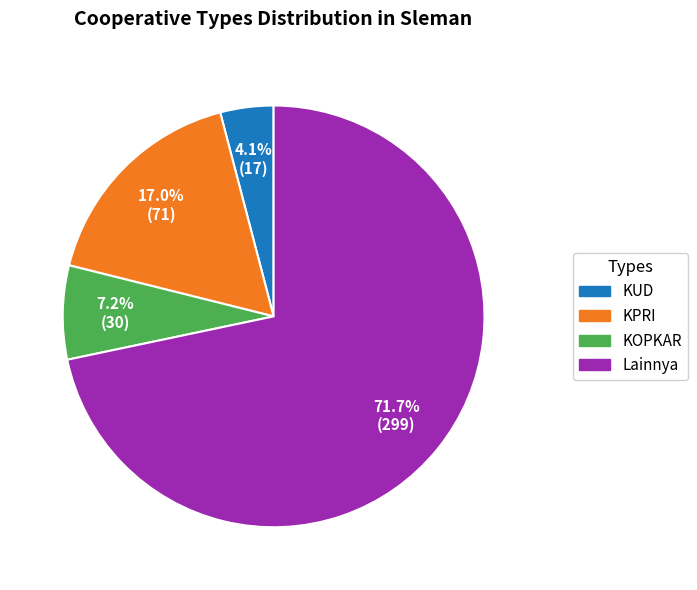

Between KUD and Lainnya, which is larger?

Lainnya